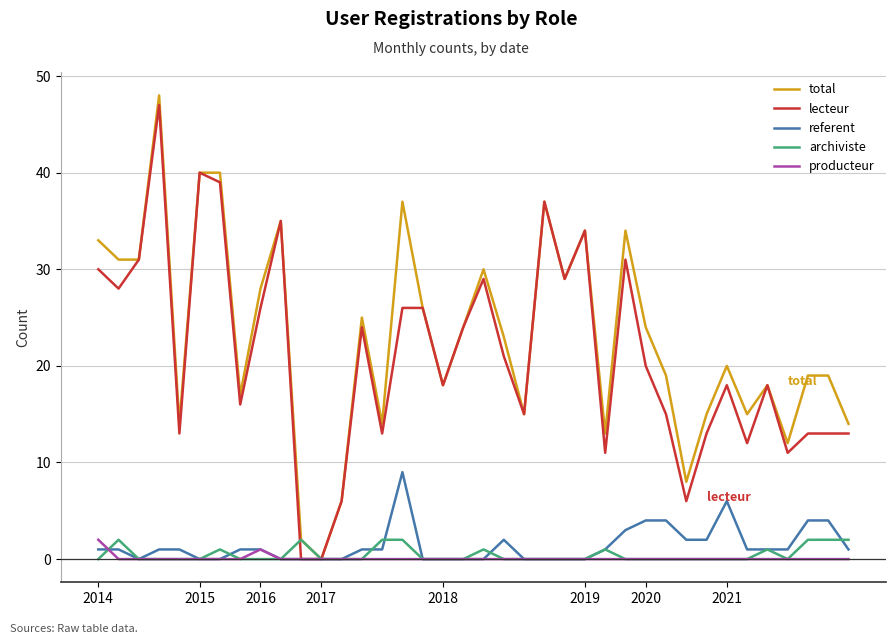

Which series has the largest total across all categories?

total